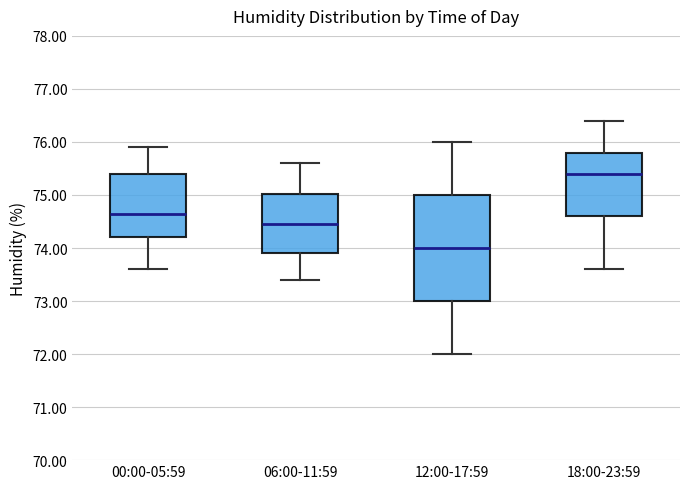

Which box has the lowest median line?

12:00-17:59